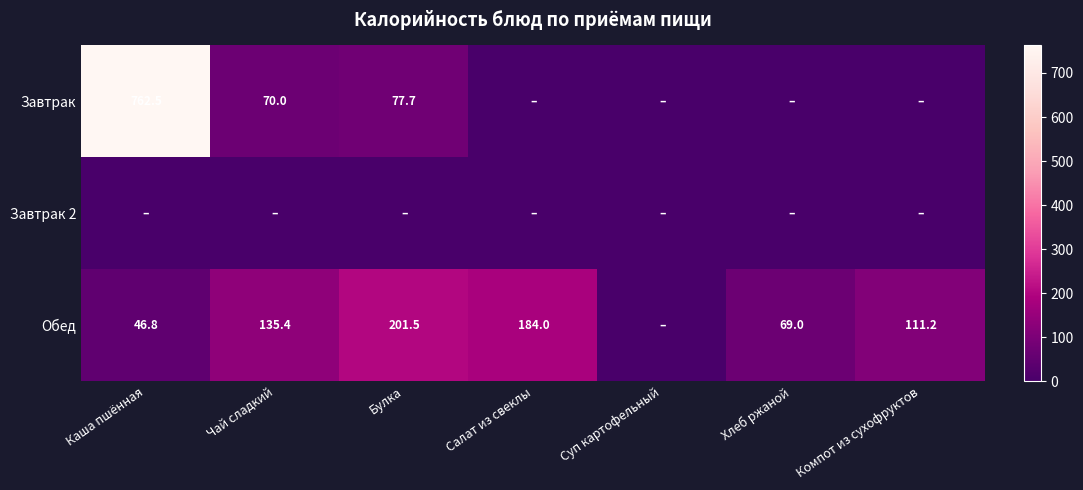

Is it true that Обед equals 218.0 at Чай сладкий?

False